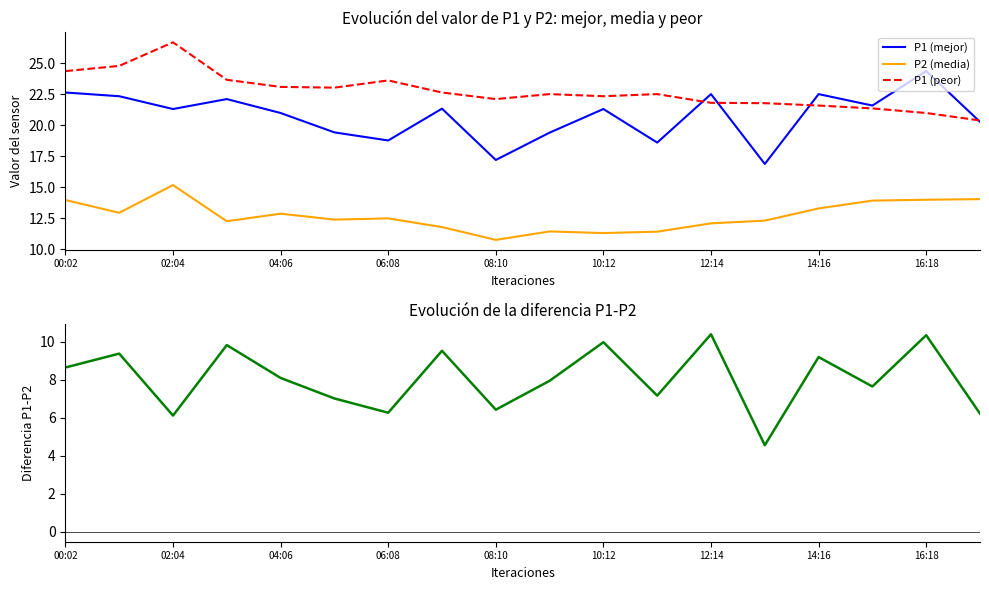

At which label does P1 (peor) first exceed 22?

00:02